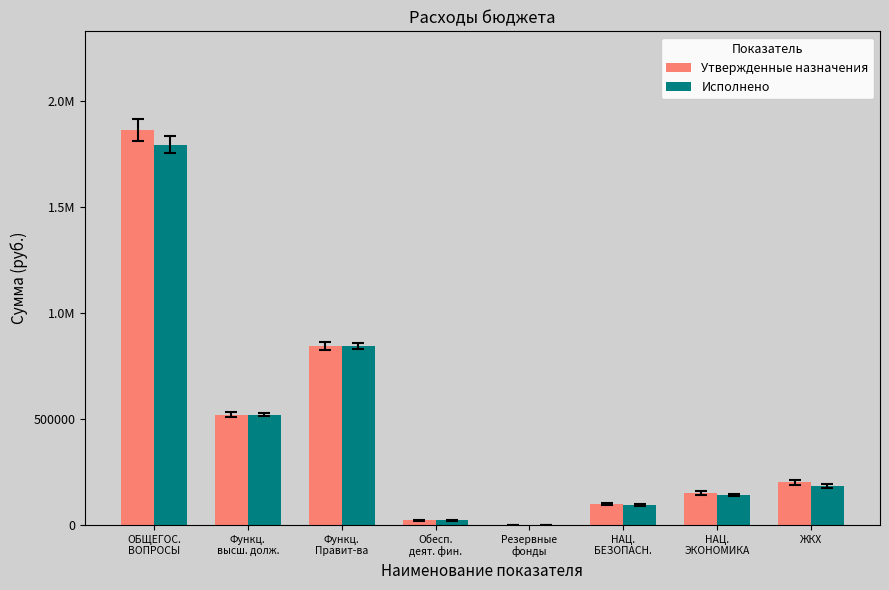

Are the bars horizontal?

No